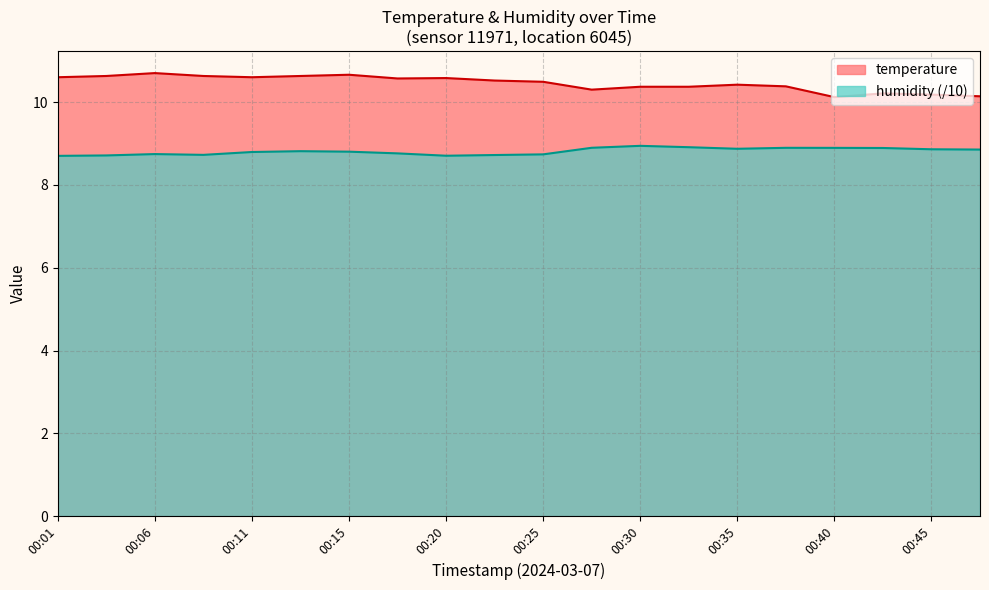

At which label does temperature reach its peak?

00:06